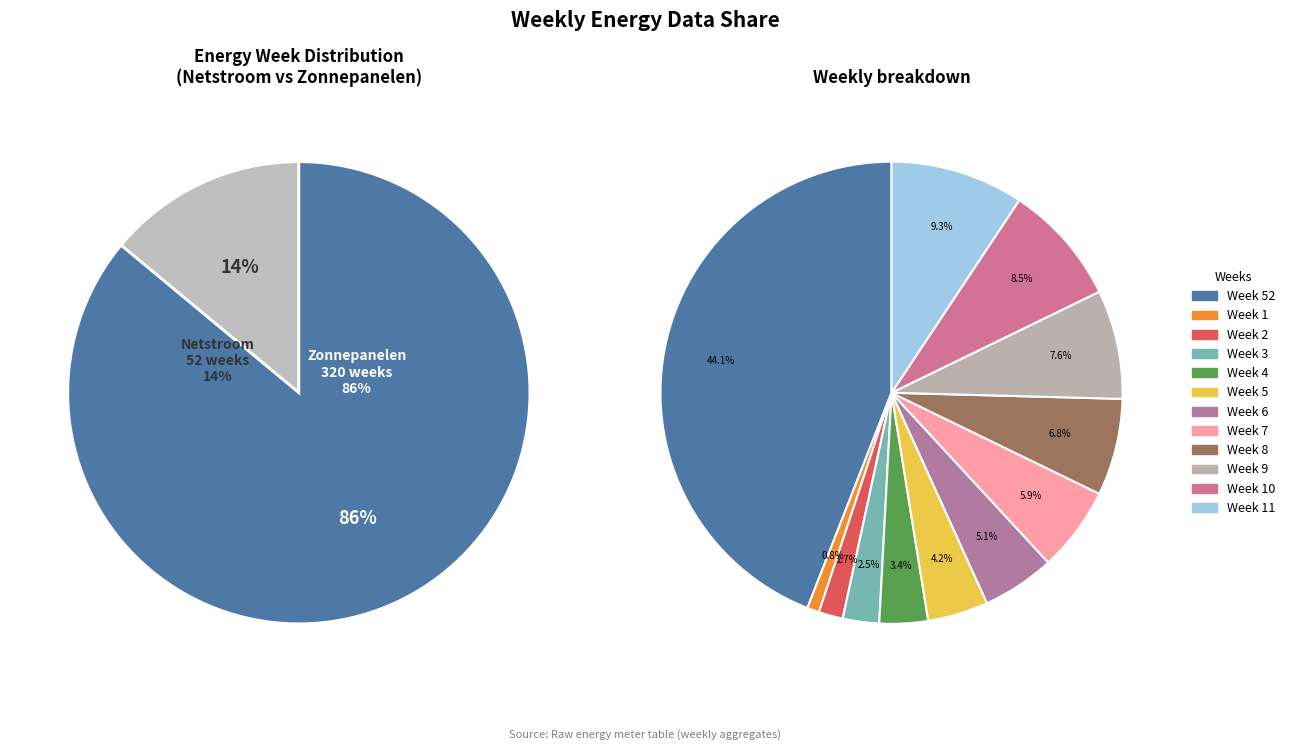

Which slice is the smallest?

Week 1